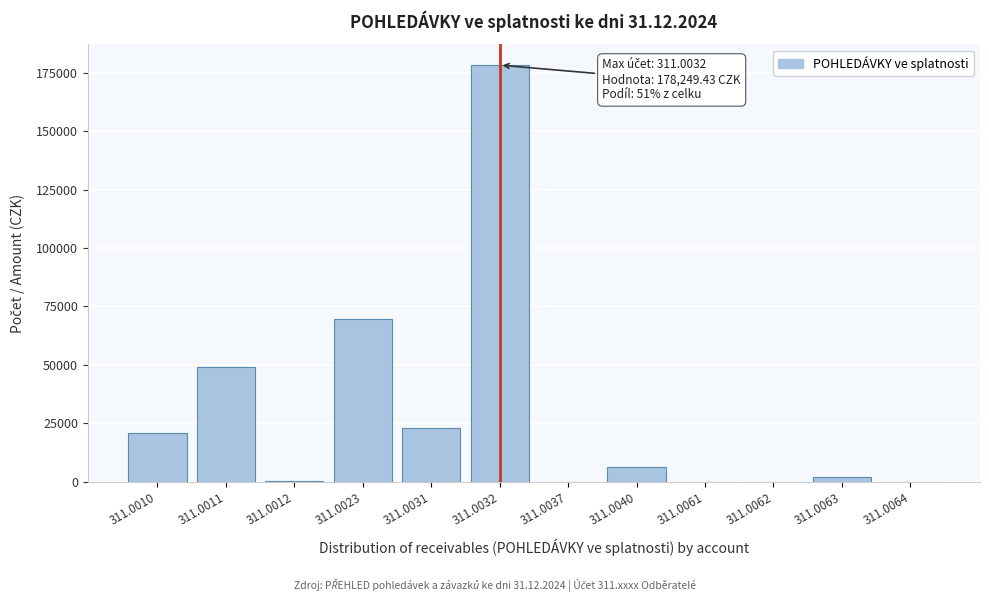

What is the sum of the values at 311.0062 and 311.0011?

49097.6